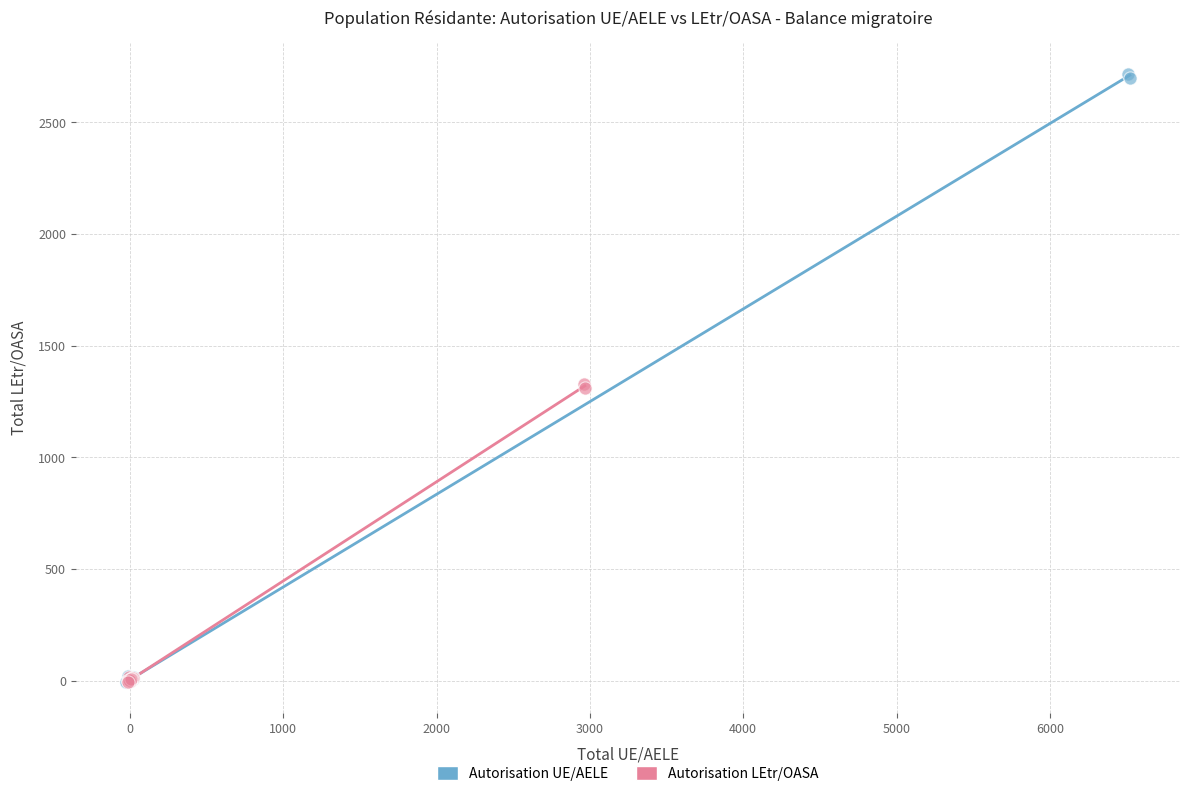

Which series has the largest Y range (max minus min)?

Autorisation UE/AELE